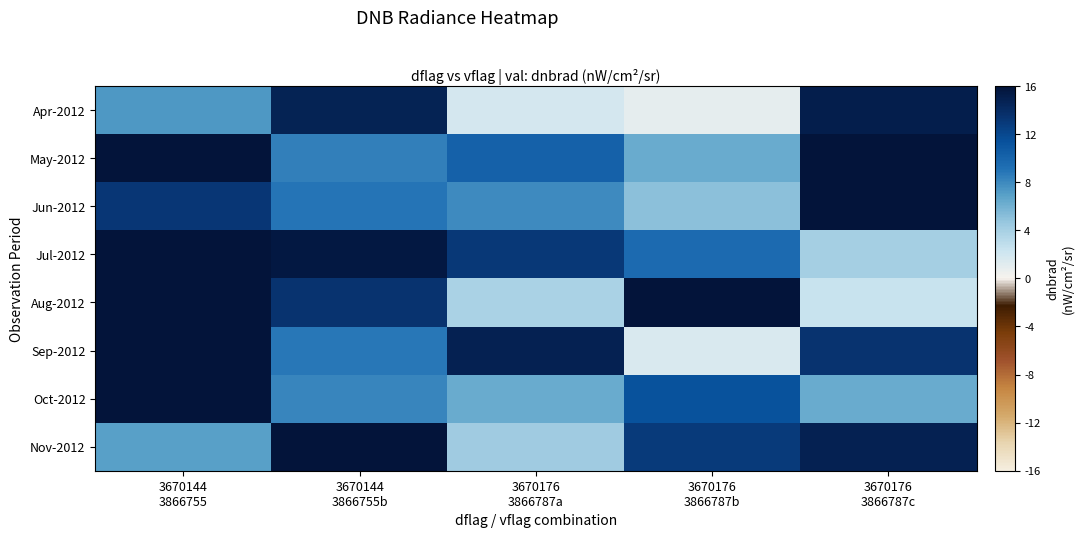

Which series has the largest total across all categories?

May-2012